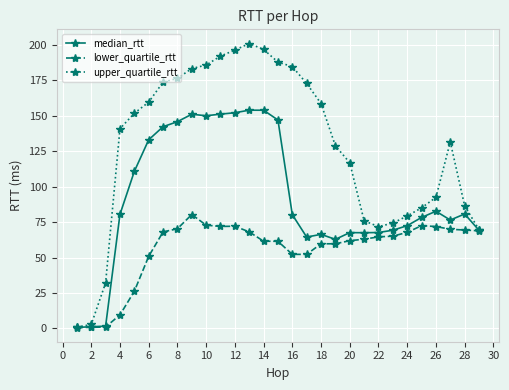

Rank the series by their average value, from highest to lowest.

upper_quartile_rtt, median_rtt, lower_quartile_rtt